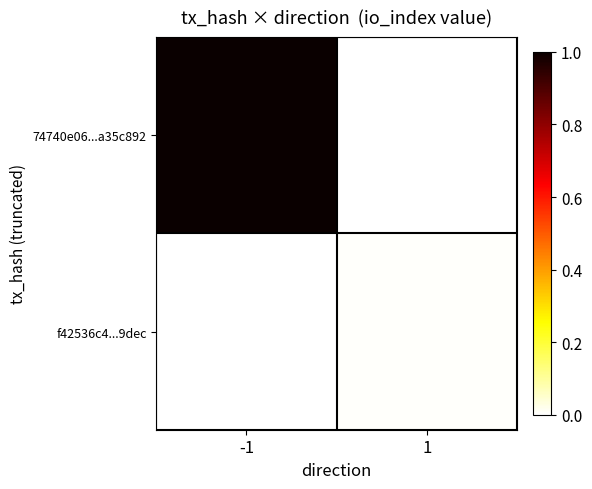

Which series has the widest spread of values?

74740e06...a35c892